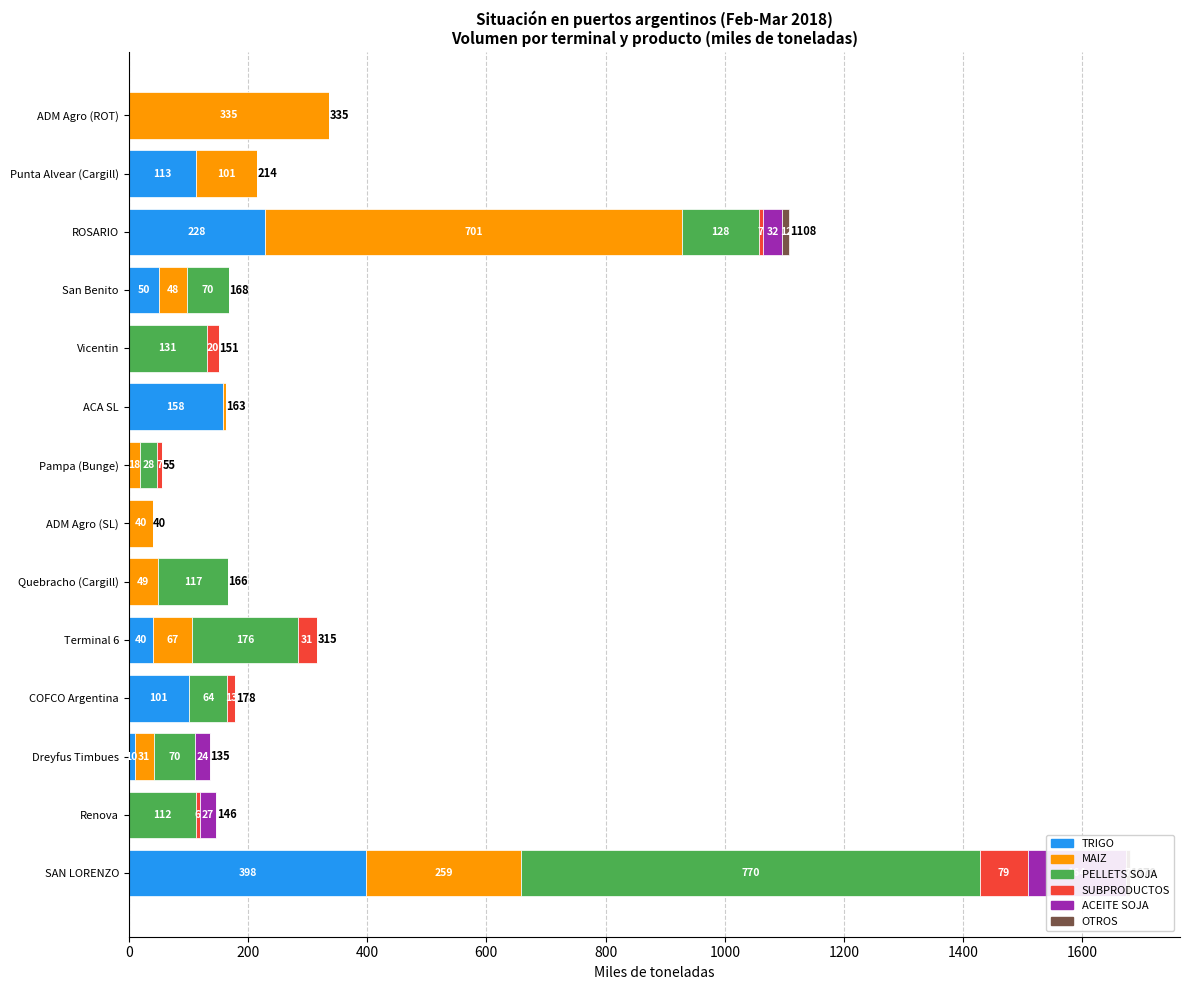

What are all the series names shown in the legend?

TRIGO, MAIZ, PELLETS SOJA, SUBPRODUCTOS, ACEITE SOJA, OTROS